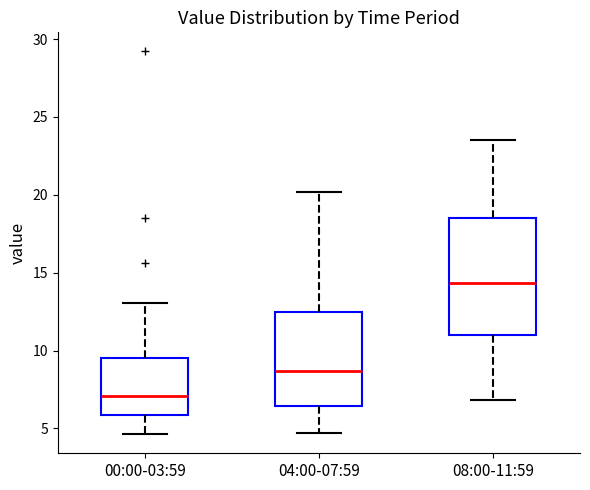

Comparing the boxes themselves (not the whiskers), which one is the tallest?

08:00-11:59